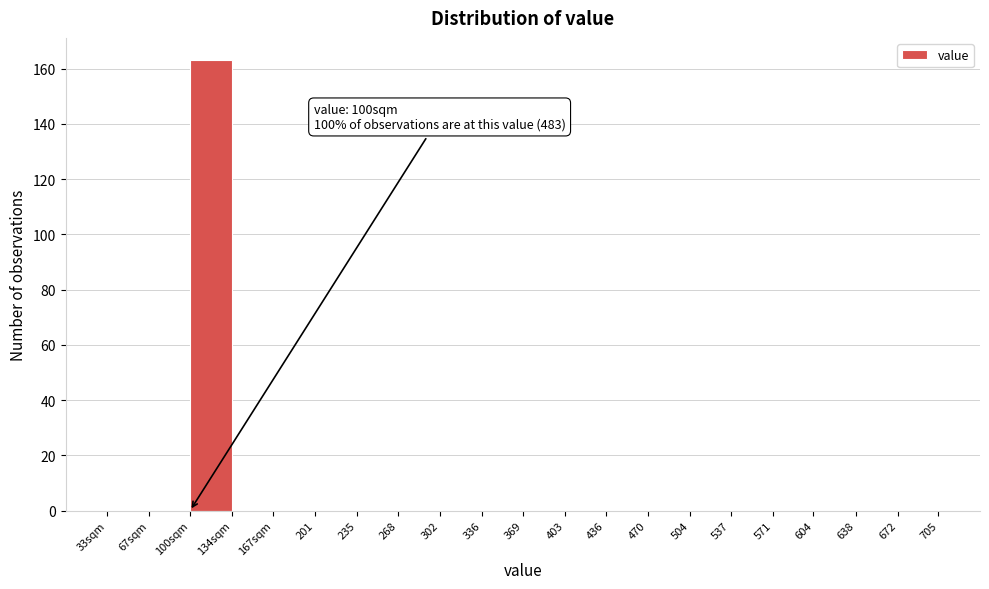

Reading left to right, transcribe all the data shown in this chart.

33sqm=0	67sqm=0	100sqm=163	134sqm=0	167sqm=0	201=0	235=0	268=0	302=0	336=0	369=0	403=0	436=0	470=0	504=0	537=0	571=0	604=0	638=0	672=0